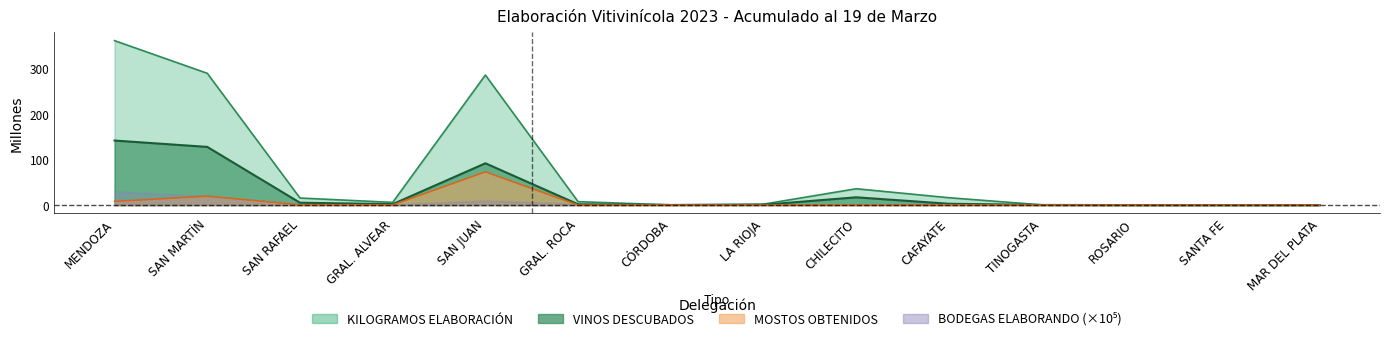

Does the chart have visible grid lines?

No